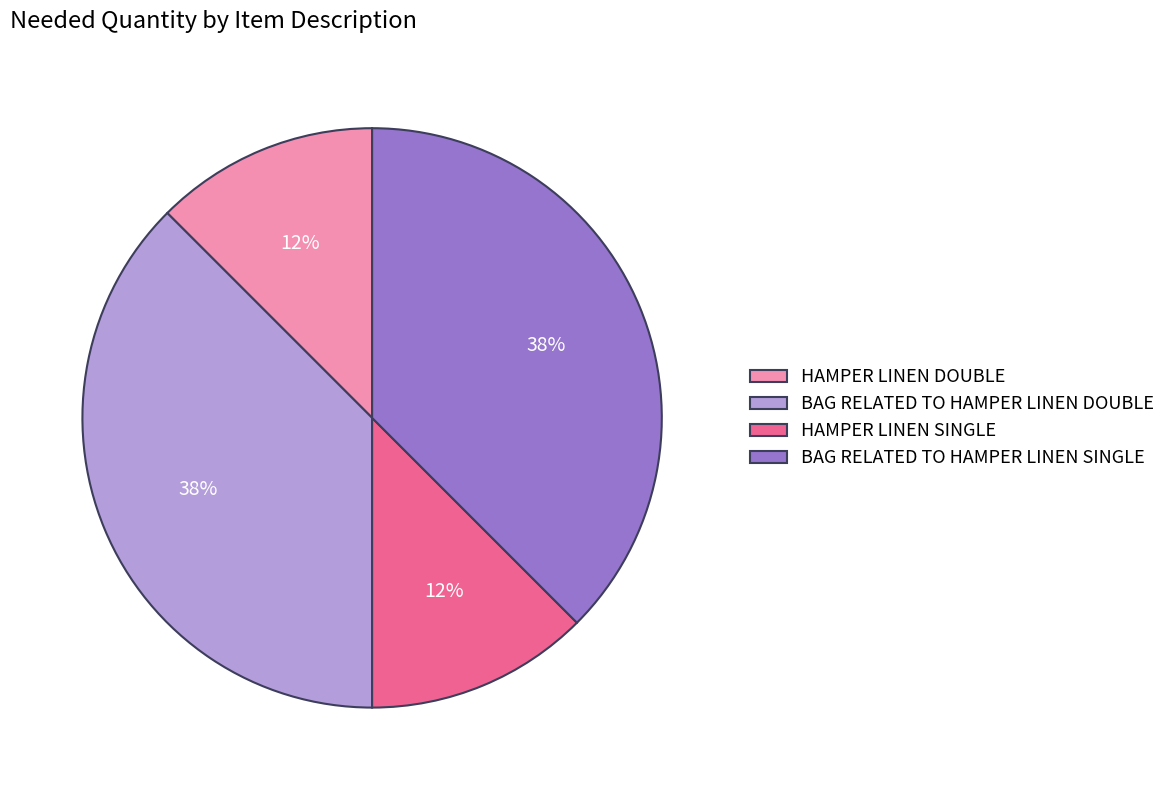

Is it true that HAMPER LINEN DOUBLE is 12% of the pie?

True